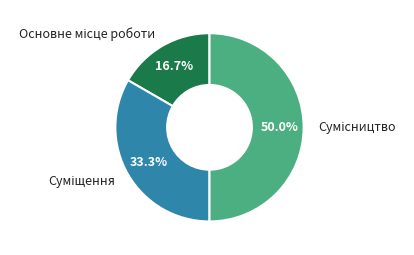

Rank the categories by value from lowest to highest.

Основне місце роботи, Суміщення, Сумісництво